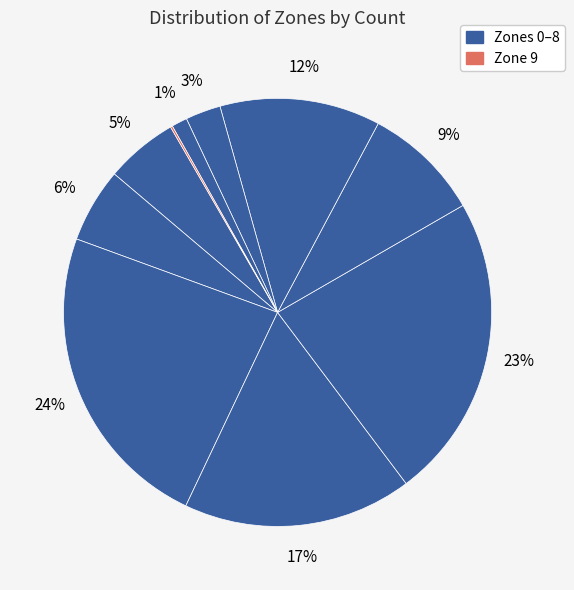

To the nearest percent, what is the average slice percentage?

10%